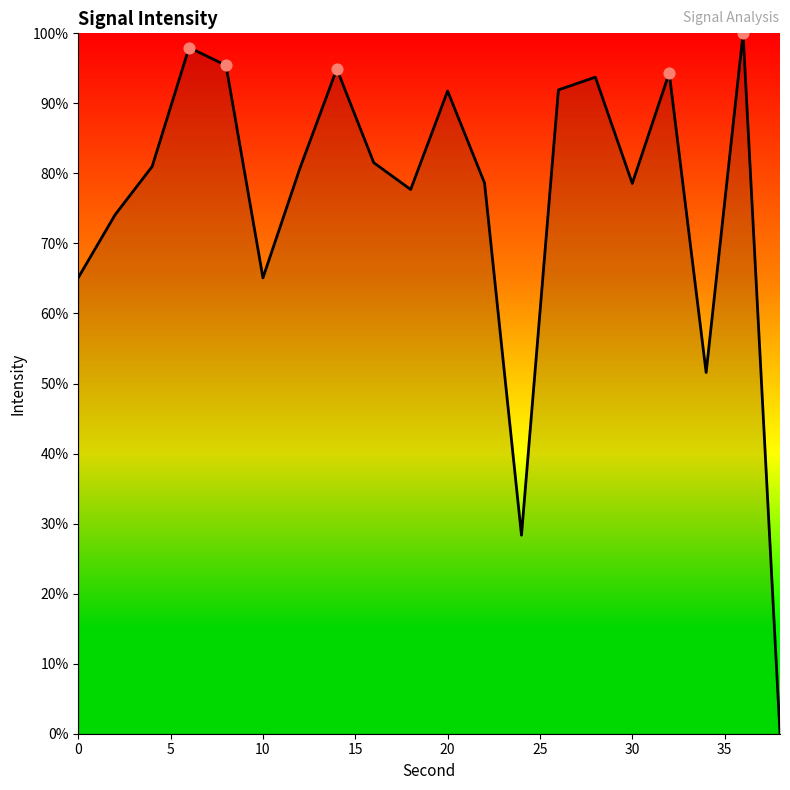

What is the greatest value displayed?

100.0